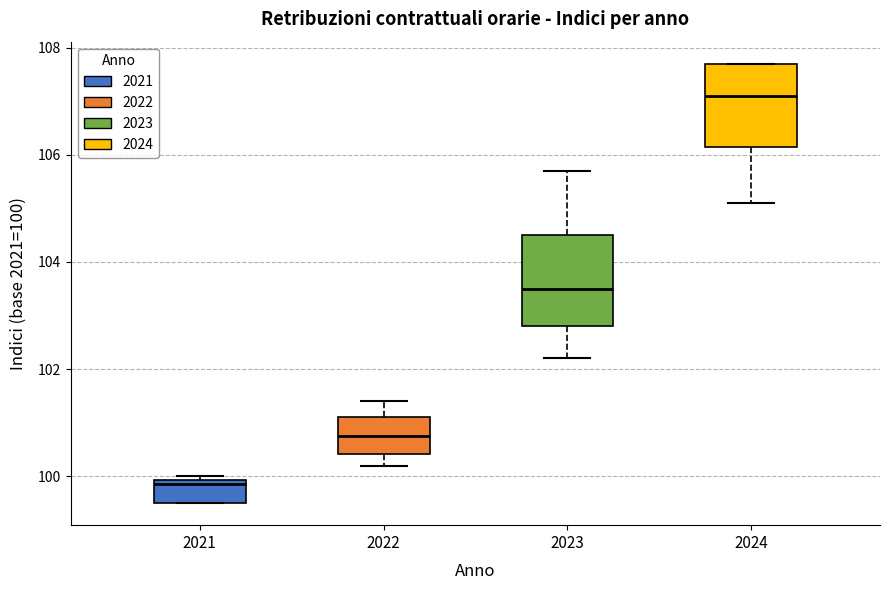

Where is the upper edge of the box at x = 2022 on the y-axis? The values are not printed on the chart, so give them approximately, as read against the axis.

101.2